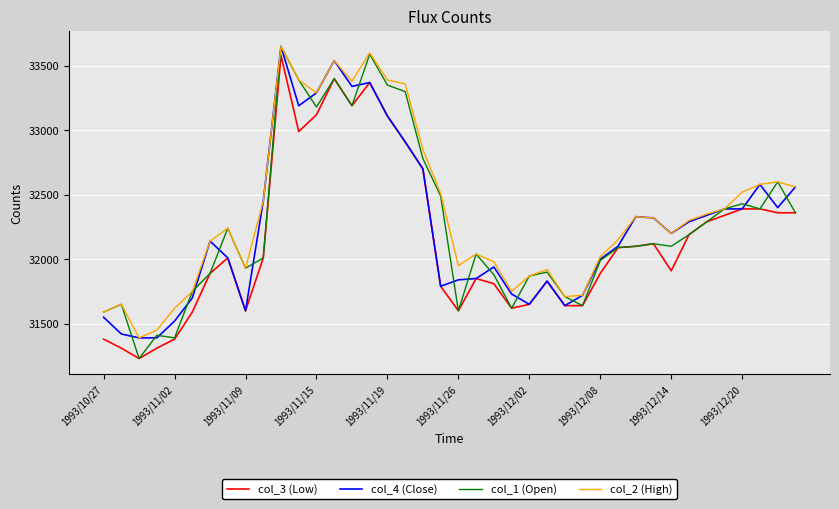

Which series has the largest range (max minus min)?

col_1 (Open)